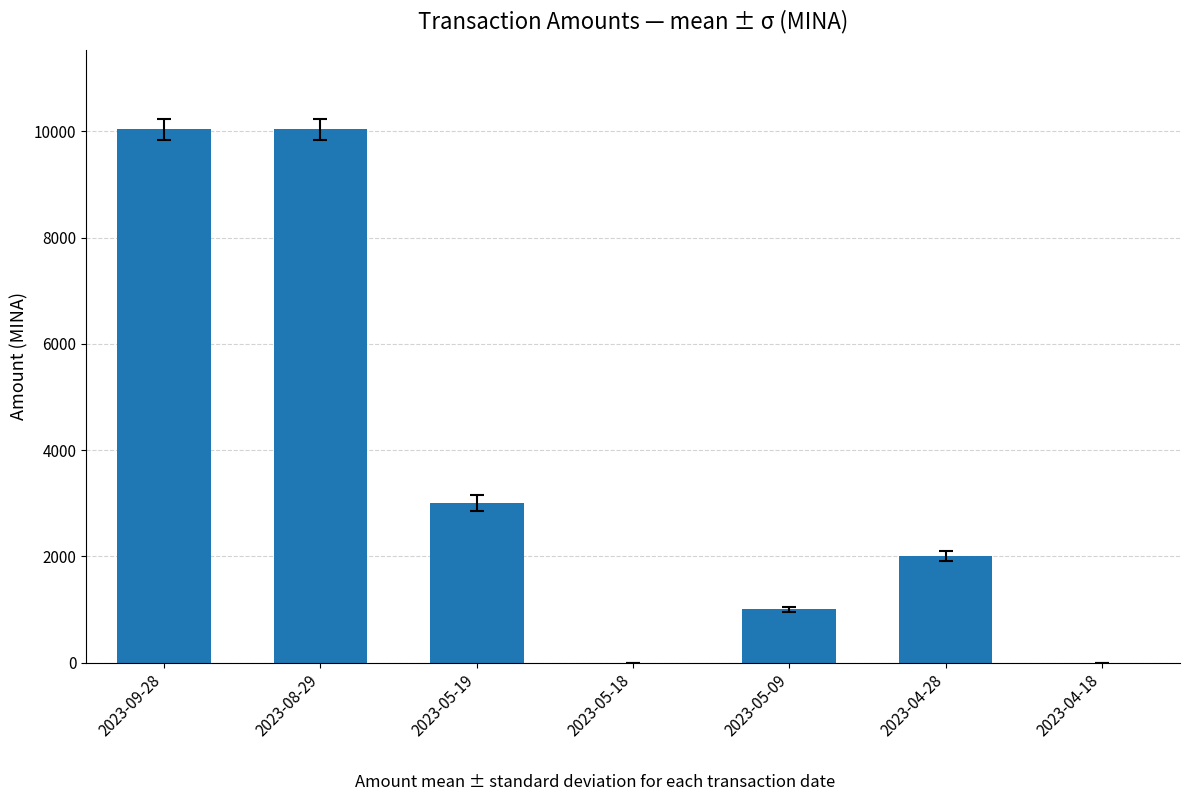

The value at 2023-04-28 is 1176.0. True or false?

False